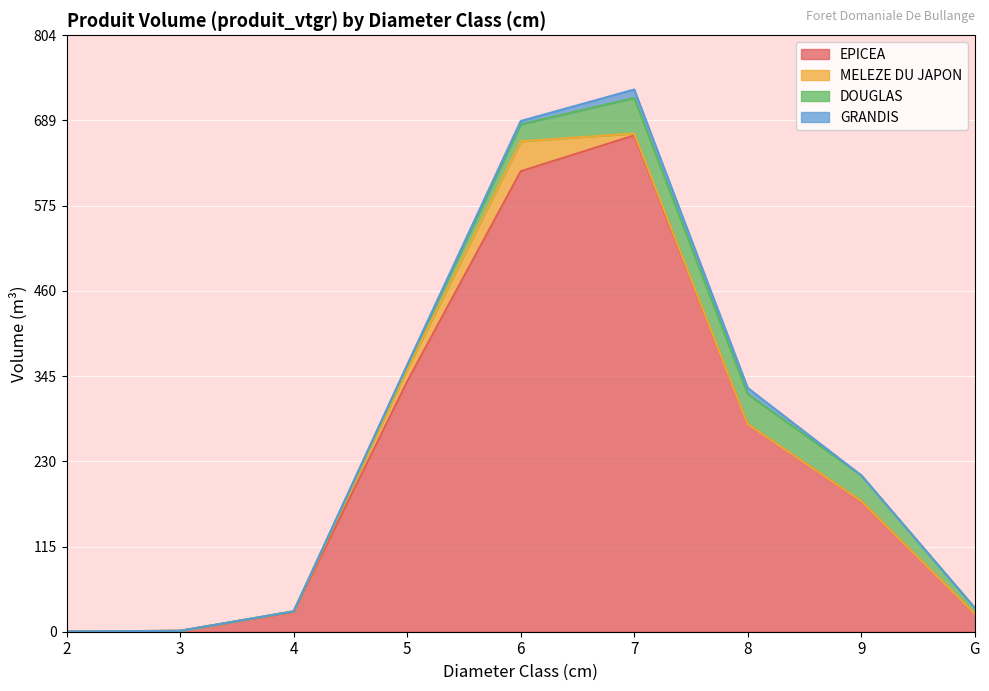

How many lines are shown in the chart?

4